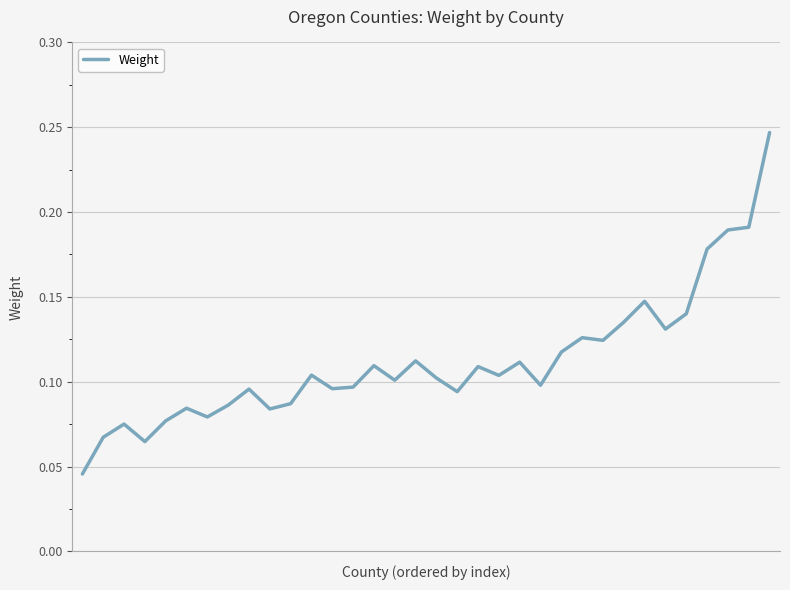

What is the value of the 34th point from the left?

0.2